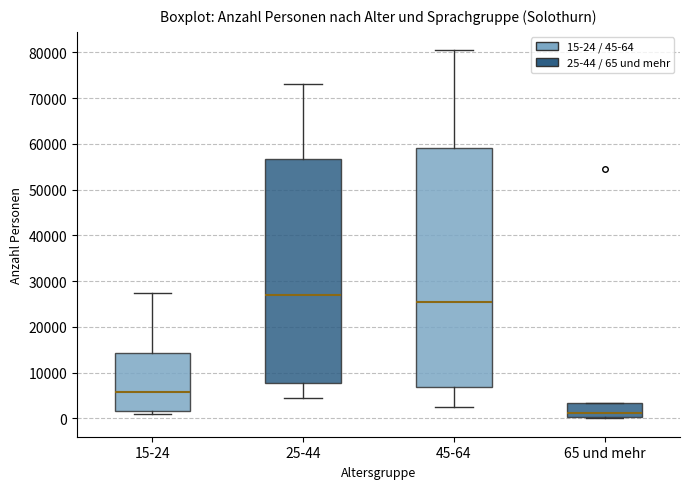

Reading left to right, transcribe this box plot: for each box, give where its median line is, the range the box spans, and where its two whiskers end, as read against the y-axis. The values are not printed on the chart, so give them approximately, as read against the axis.

15-24: median 6000, box 2000 to 14000, whiskers 1000 to 27000
25-44: median 27000, box 8000 to 57000, whiskers 5000 to 73000
45-64: median 25000, box 7000 to 59000, whiskers 2000 to 80000
65 und mehr: median 1000, box 0 to 3000, whiskers 0 to 3000